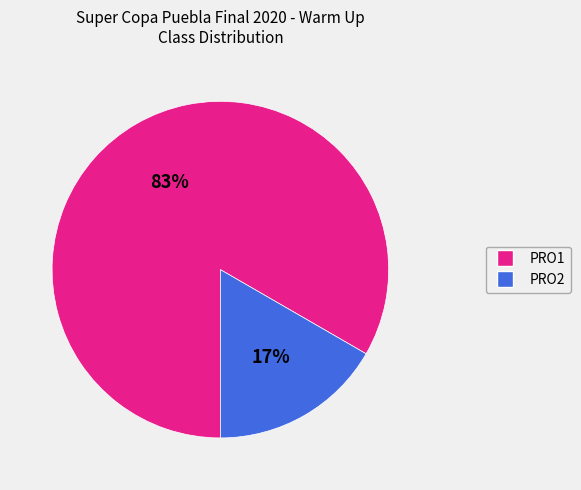

To the nearest percent, what portion does PRO1 represent?

83%